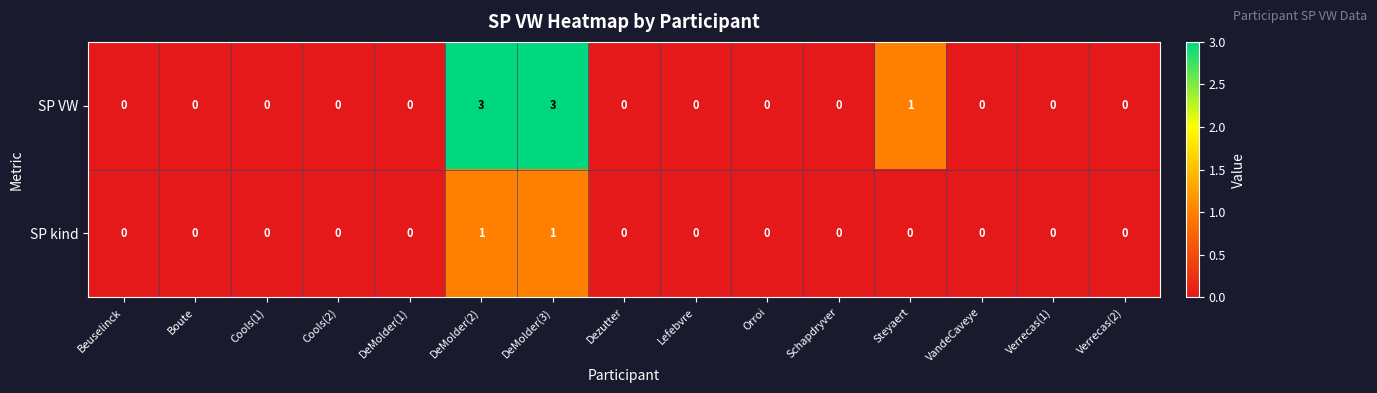

Reading left to right, extract all data points from this chart.

SP VW: Beuselinck=0	Boute=0	Cools(1)=0	Cools(2)=0	DeMolder(1)=0	DeMolder(2)=3	DeMolder(3)=3	Dezutter=0	Lefebvre=0	Orroi=0	Schapdryver=0	Steyaert=1	VandeCaveye=0	Verrecas(1)=0	Verrecas(2)=0
SP kind: Beuselinck=0	Boute=0	Cools(1)=0	Cools(2)=0	DeMolder(1)=0	DeMolder(2)=1	DeMolder(3)=1	Dezutter=0	Lefebvre=0	Orroi=0	Schapdryver=0	Steyaert=0	VandeCaveye=0	Verrecas(1)=0	Verrecas(2)=0